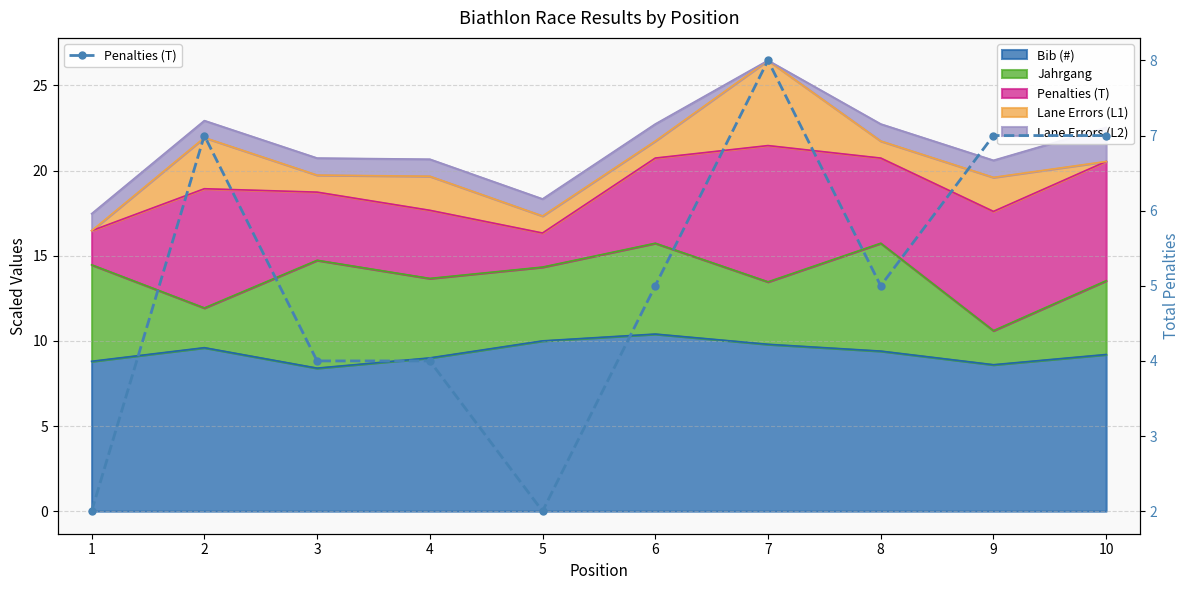

How many data points are above 5?

4